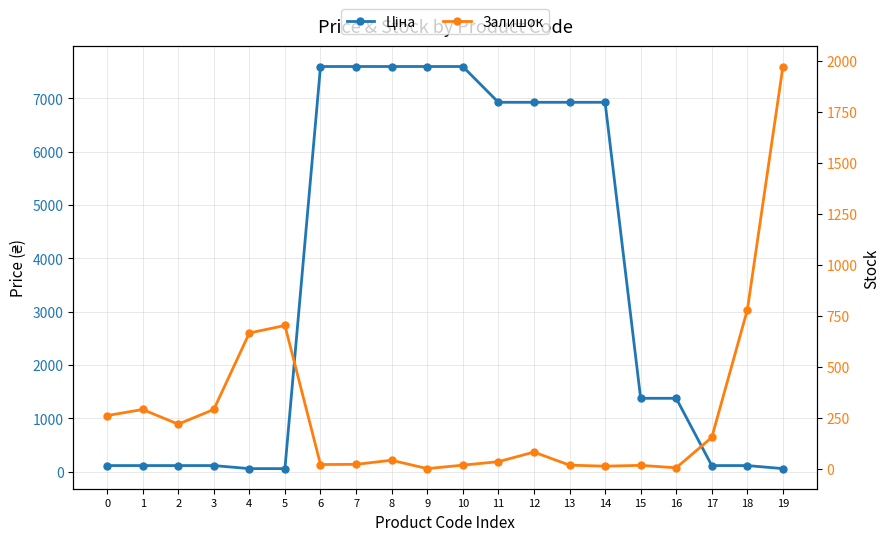

Rank the series by their maximum value, from lowest to highest.

Залишок, Ціна